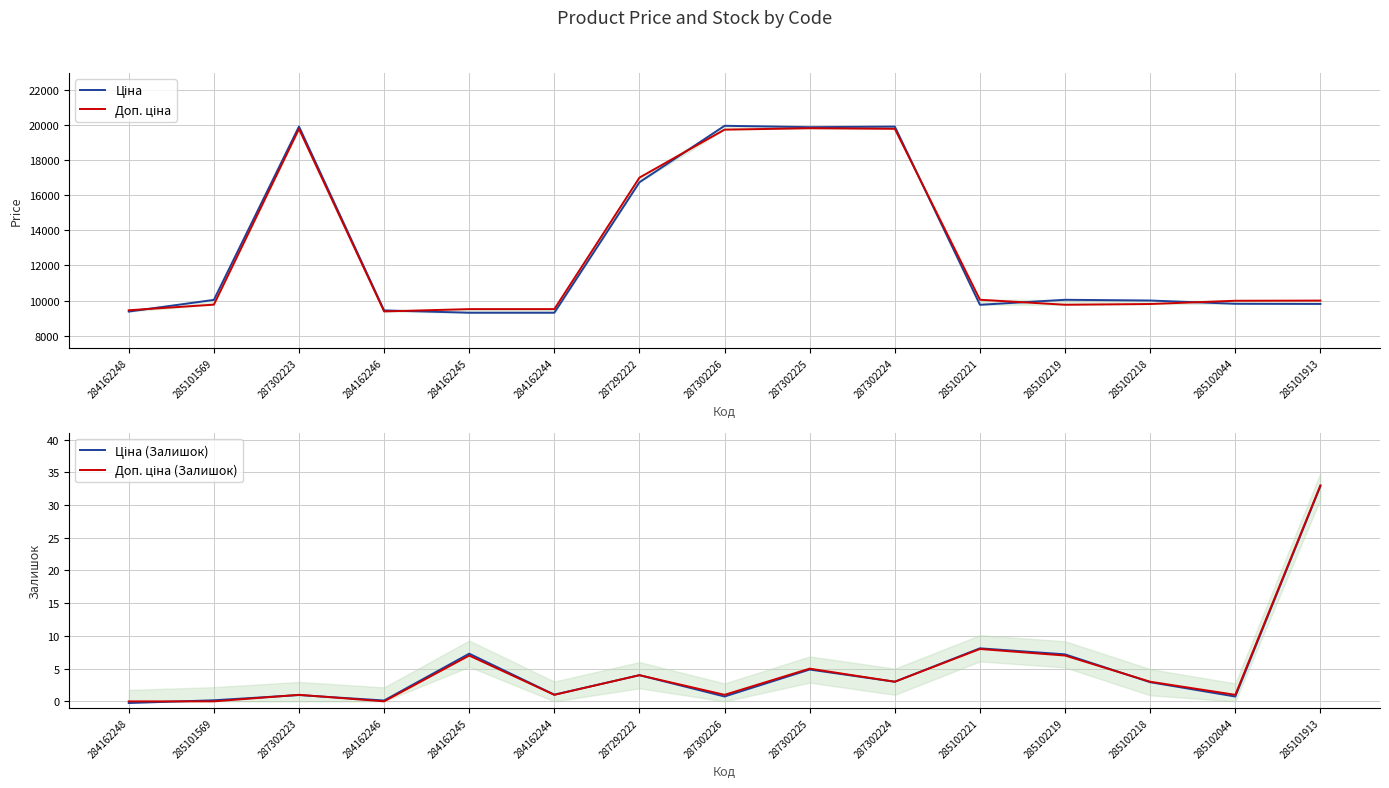

What is the value of the Ціна point at the 5th from the left?

9313.7